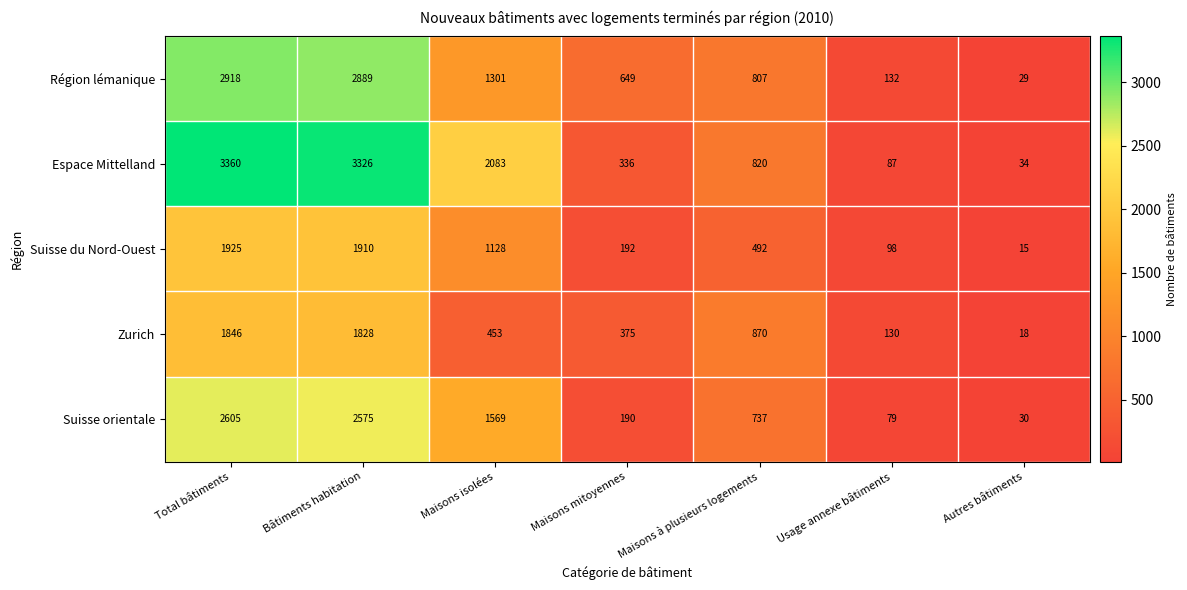

What is the sum of the Zurich values at Usage annexe bâtiments and Maisons à plusieurs logements?

1000